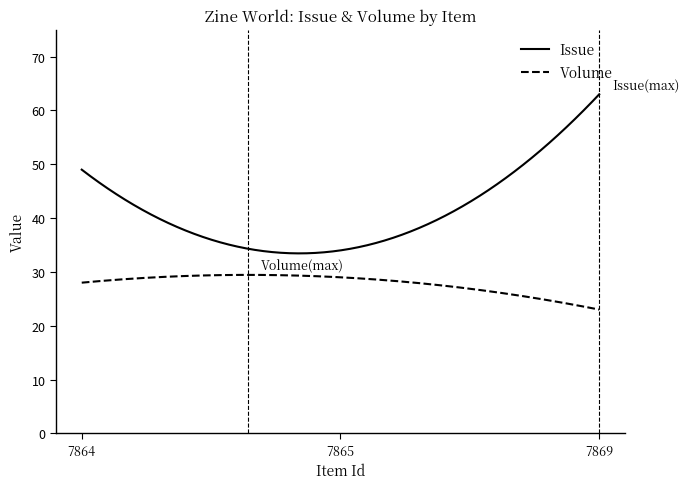

Which series has the largest total across all categories?

Issue